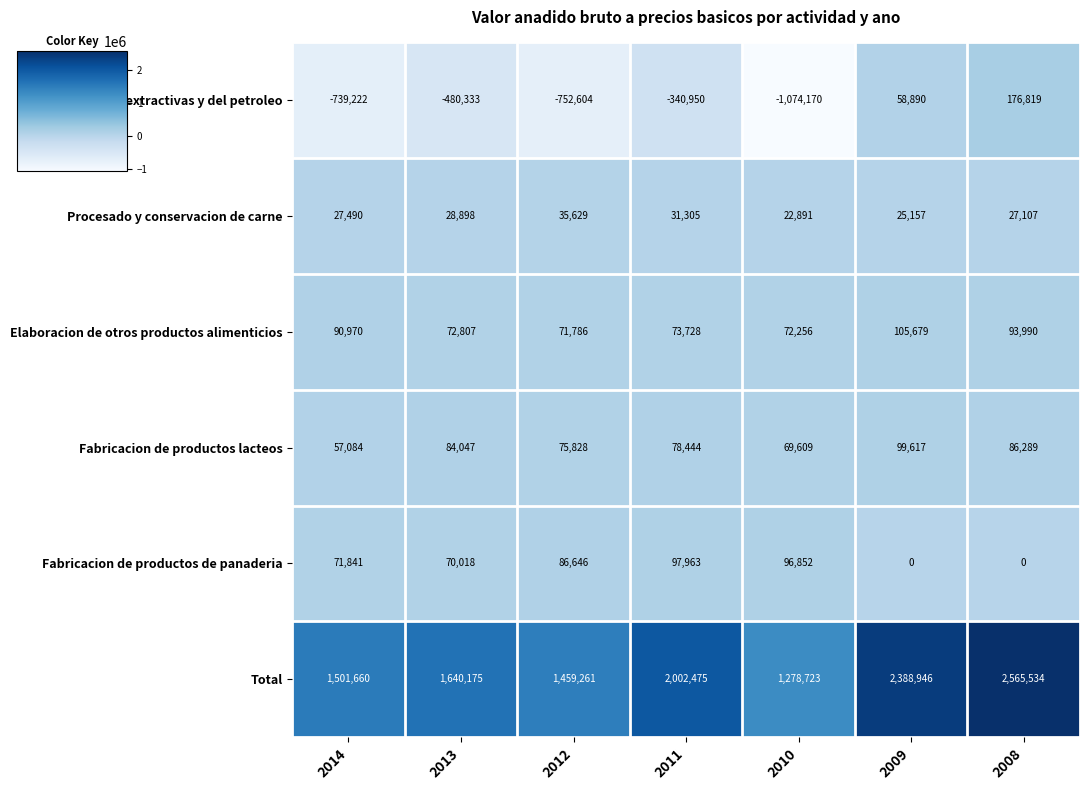

What is the maximum value shown in the chart?

2565534